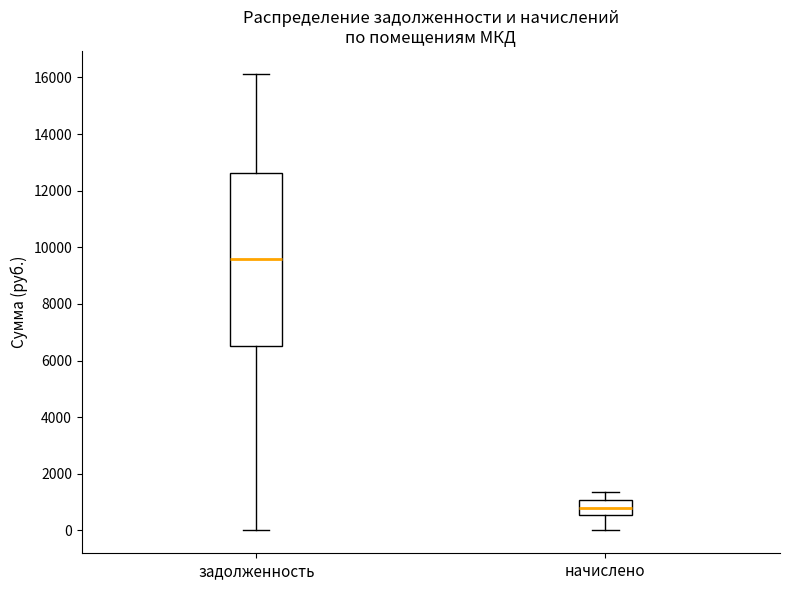

Where does the upper whisker of the box for начислено end on the y-axis? The values are not printed on the chart, so give them approximately, as read against the axis.

1400